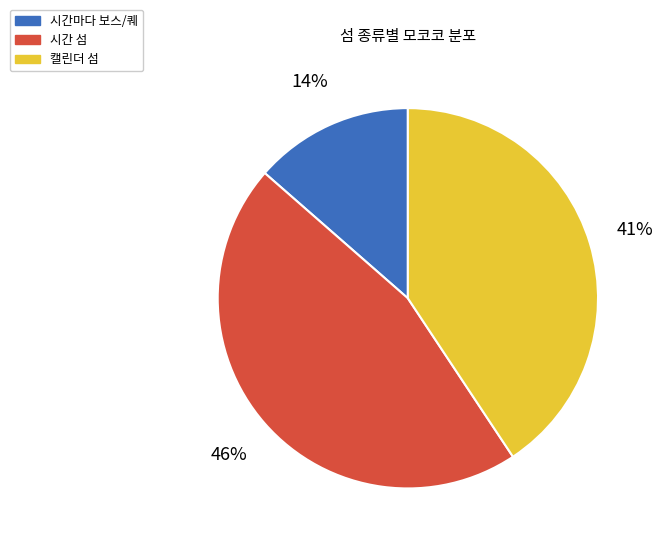

Which category has the smallest portion of the pie?

시간마다 보스/퀘